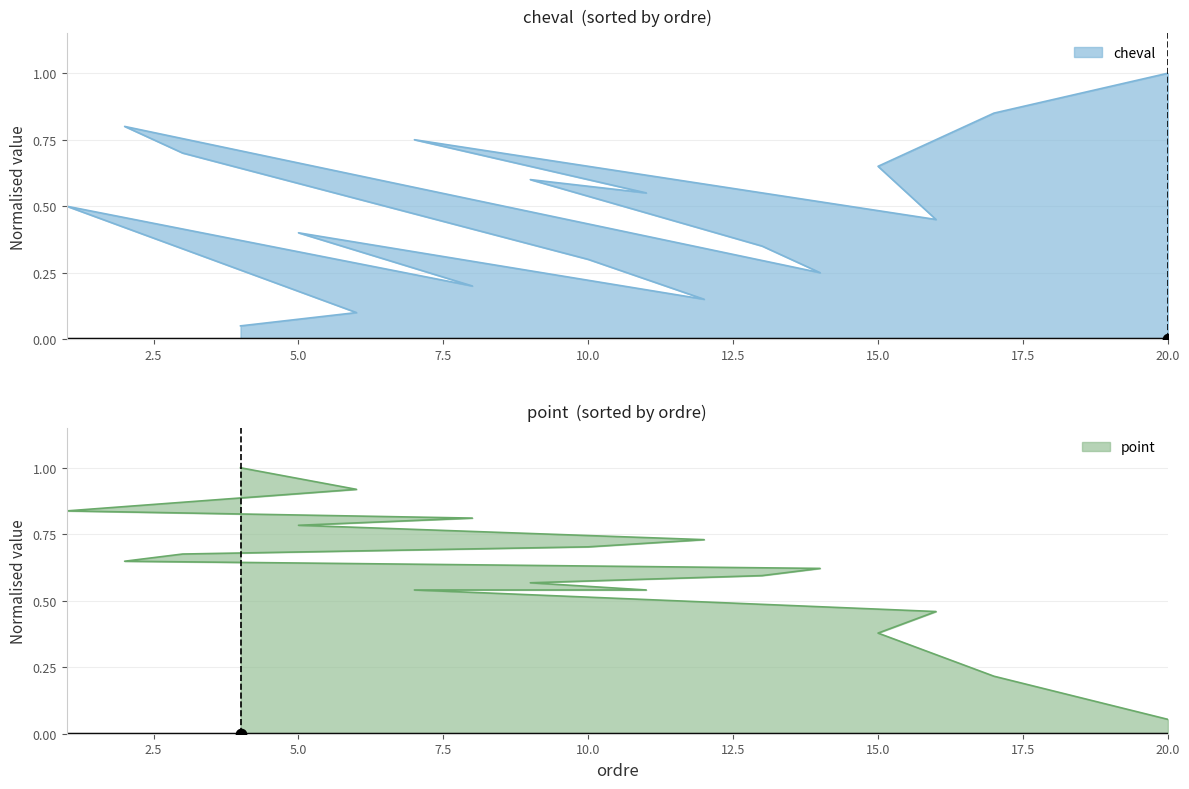

Which series contains the lowest Y value?

cheval